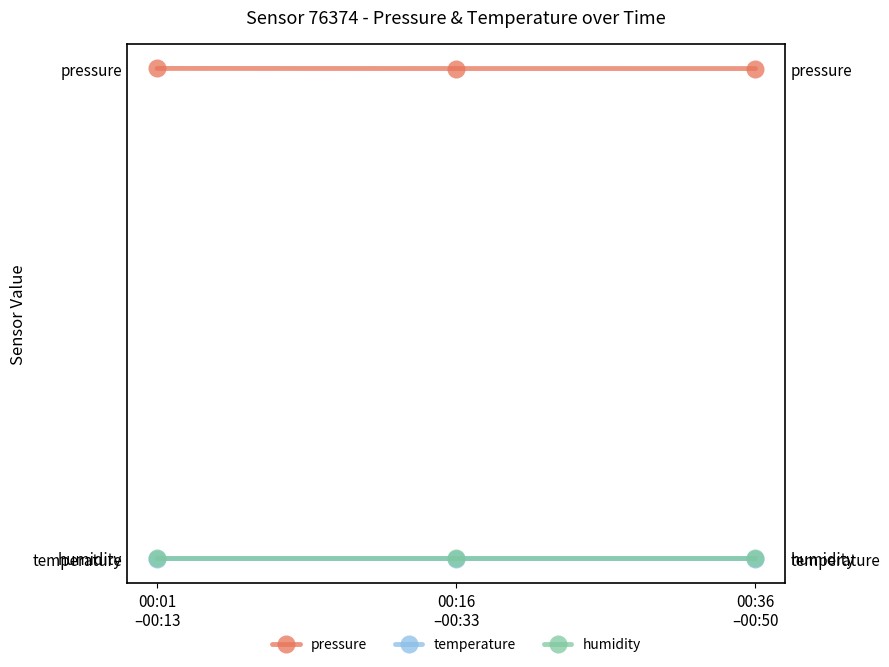

What is the label of the 1st point from the left?

00:01
–00:13